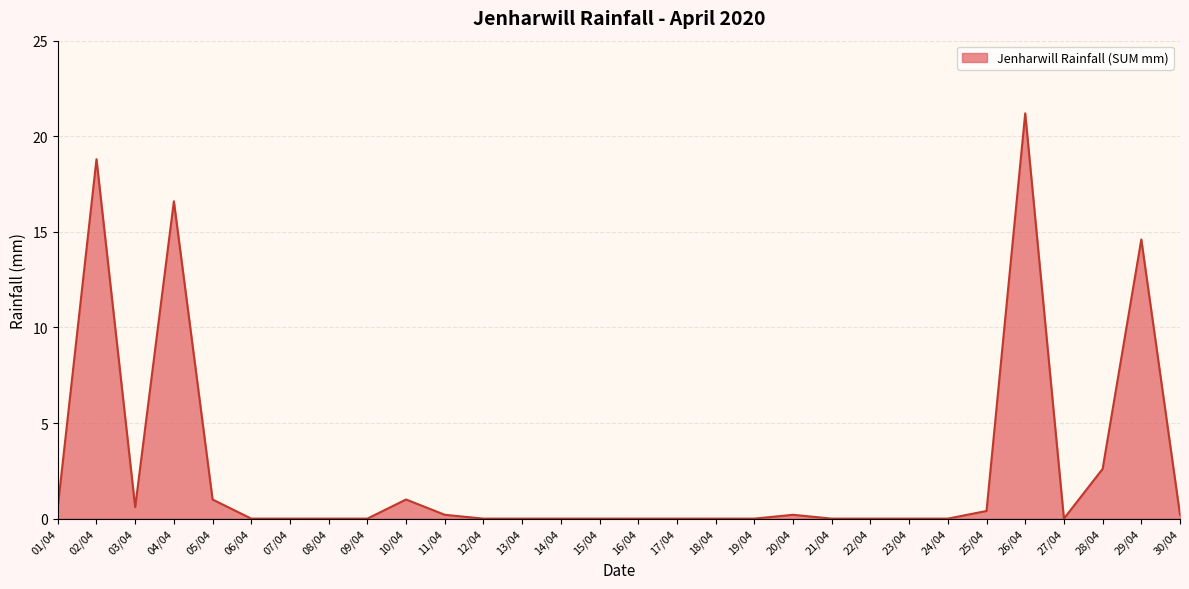

The value at 24/04 is 0.0. True or false?

True